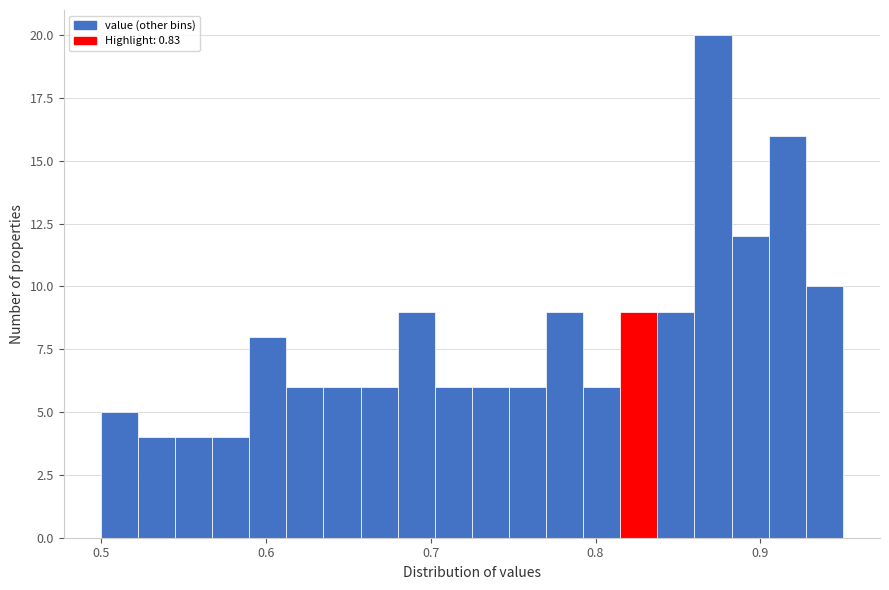

Read against the x-axis, roughly where is the centre of the tallest bar?

0.87